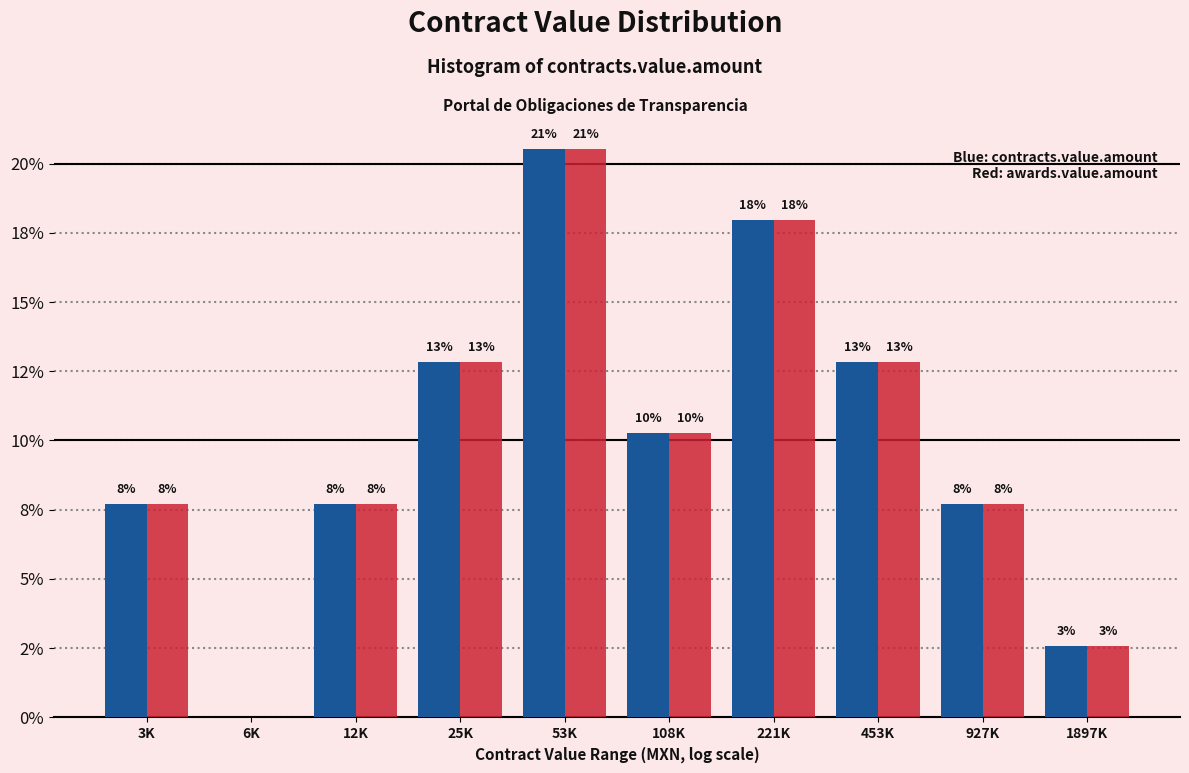

Are the bars horizontal?

No